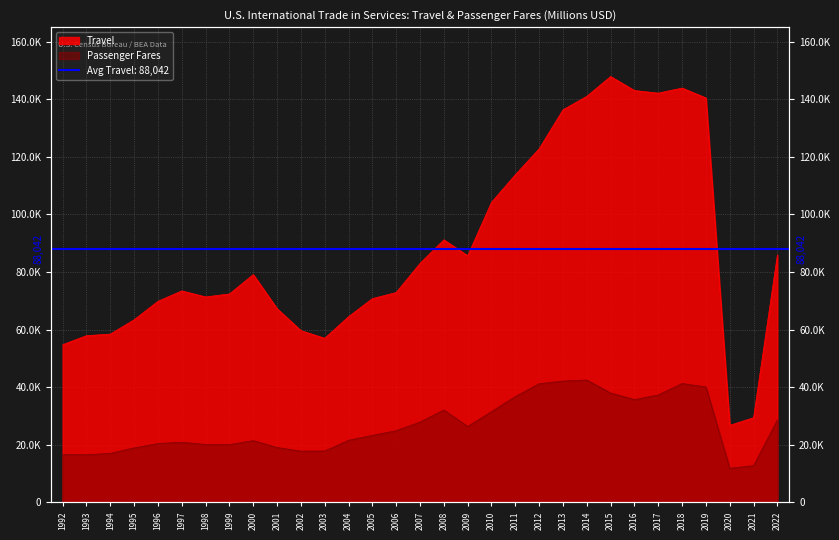

Read the Passenger Fares value at 2001, to the nearest 100.

19000